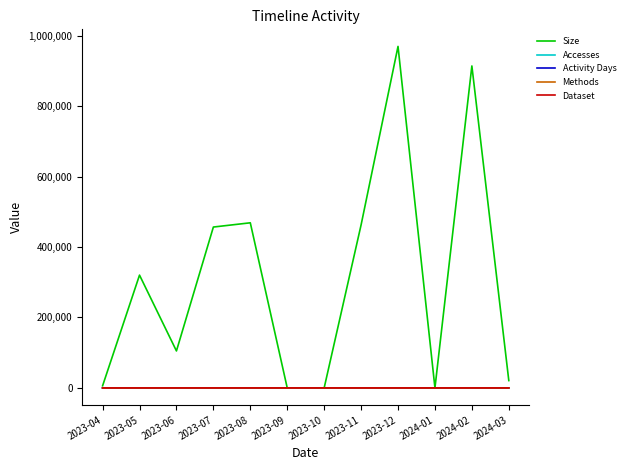

What is the difference between the Accesses values at 2023-08 and 2023-09?

3